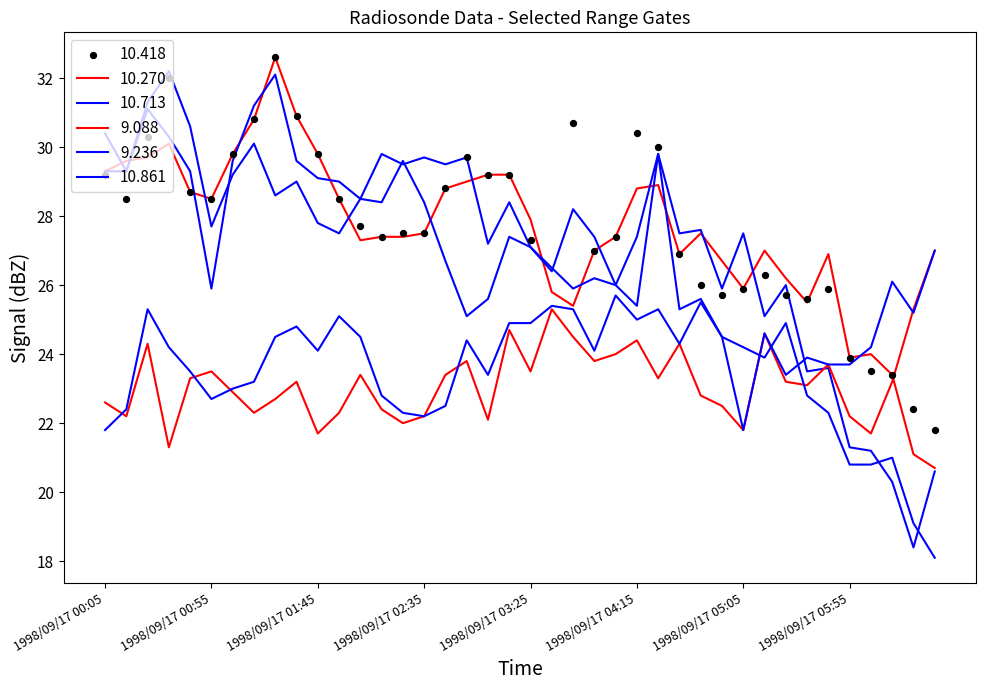

Is the value of 10.861 at 1998/09/17 03:15 greater than the value of 10.713 at 1998/09/17 00:25?

No